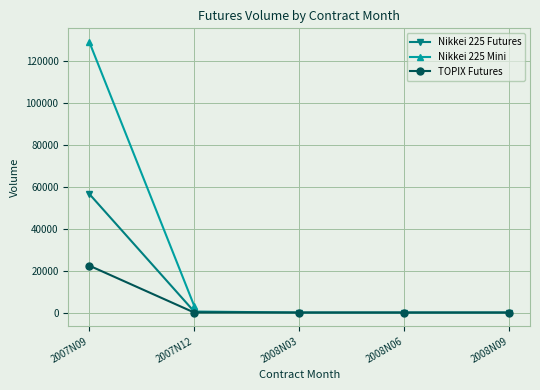

Is the value of TOPIX Futures at 2007N09 greater than the value of Nikkei 225 Futures at 2007N09?

No